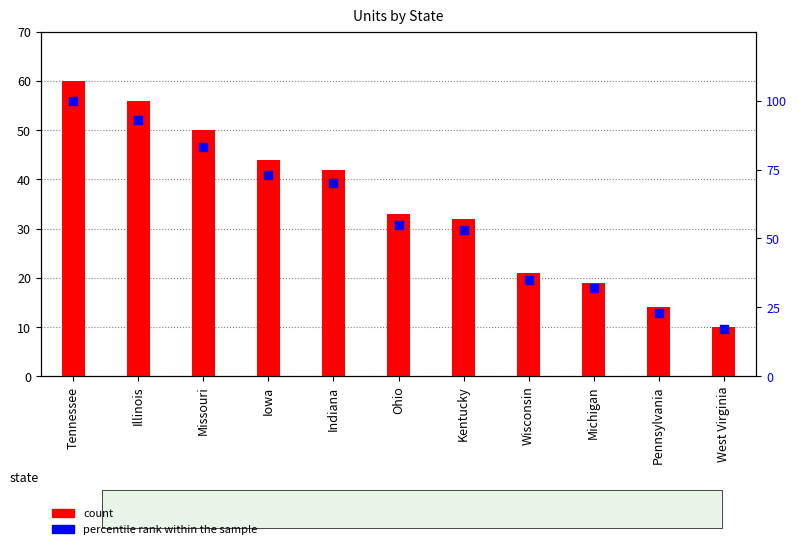

Which series contains the highest Y value?

percentile rank within the sample